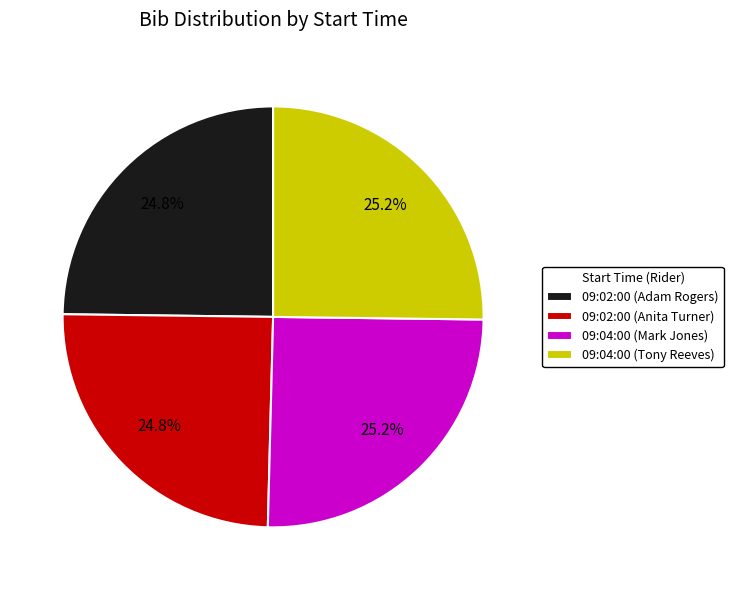

Does any single category account for the majority?

No